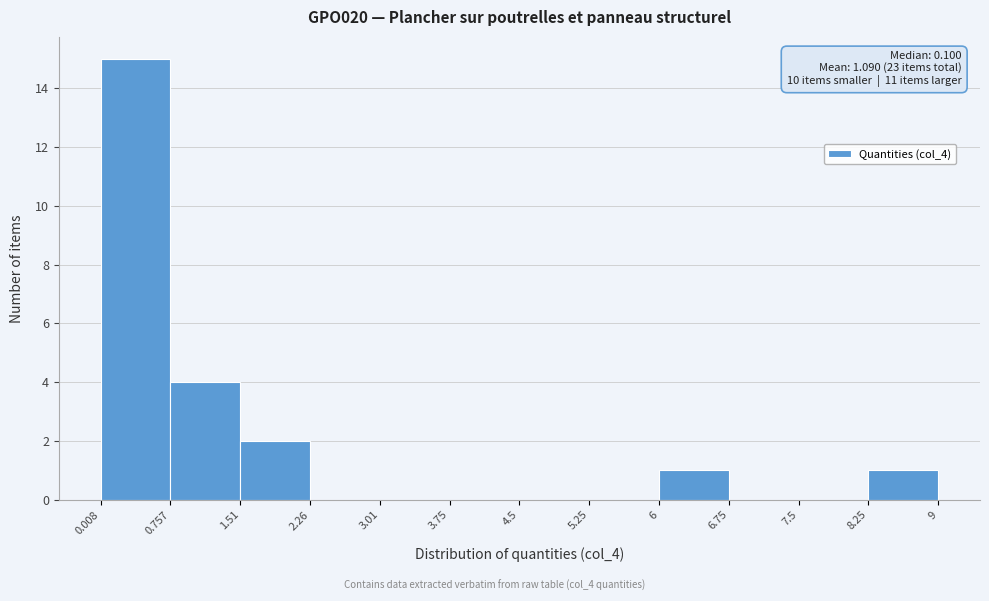

Which range on the x-axis has the tallest bar?

0.008 to 0.757